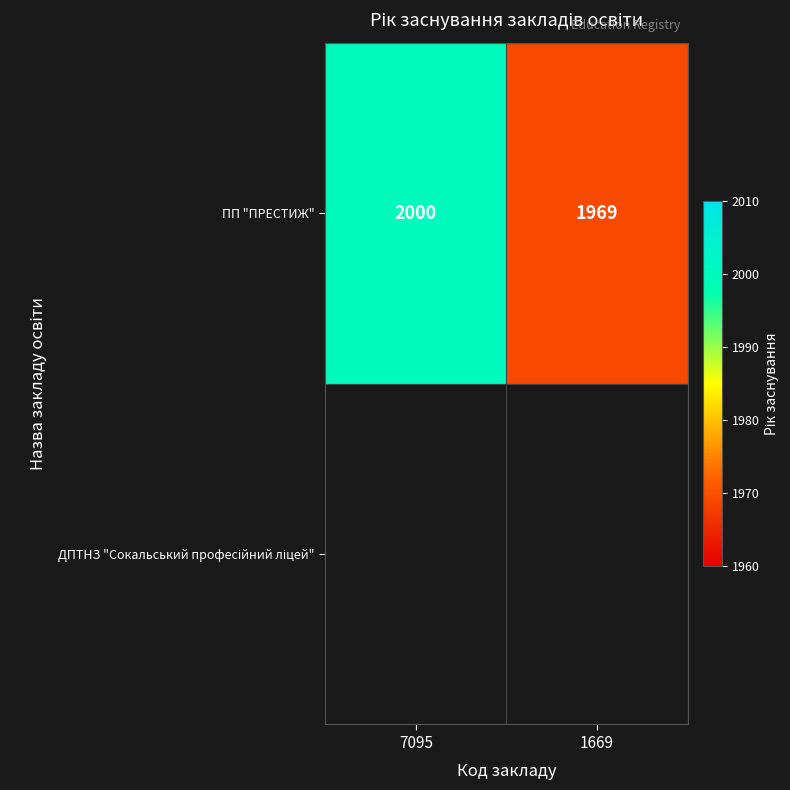

Is it true that the value at 1669 is 1277?

False